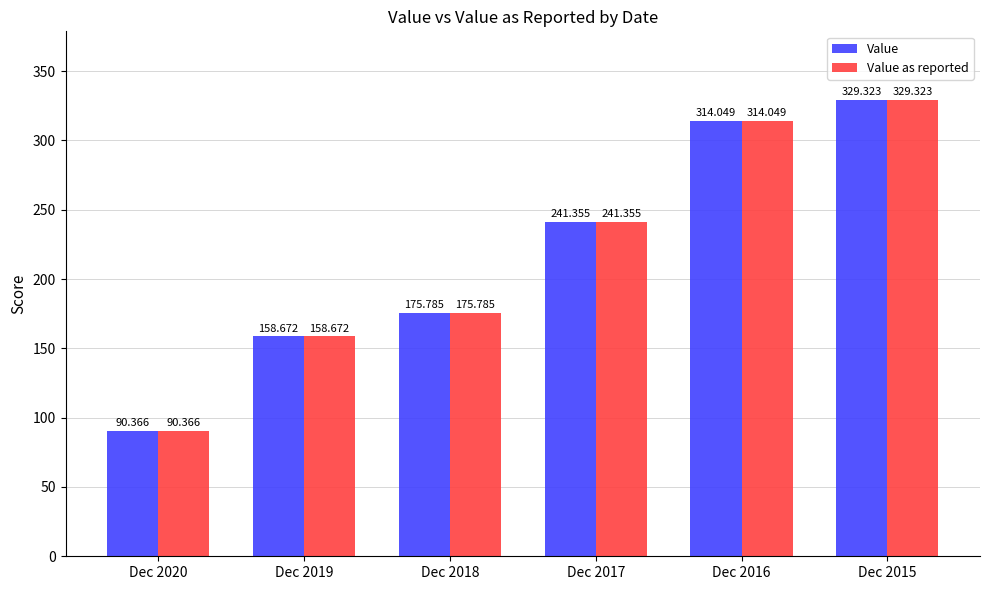

How many values in the Value series exceed 241?

3